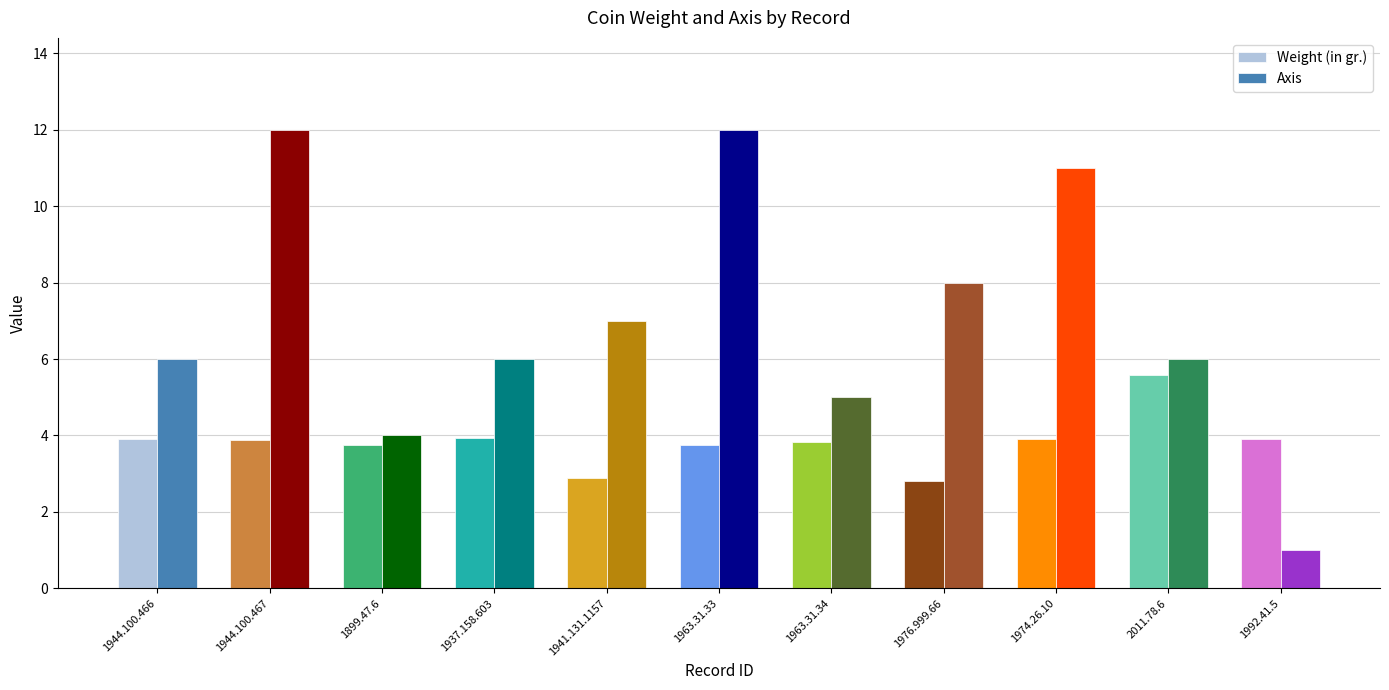

Does the chart contain any negative values?

No